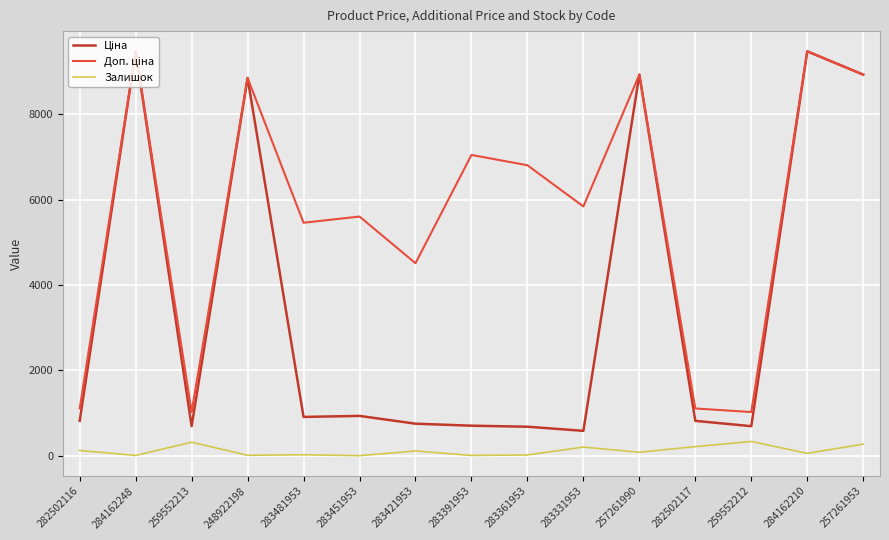

How many lines are shown in the chart?

3